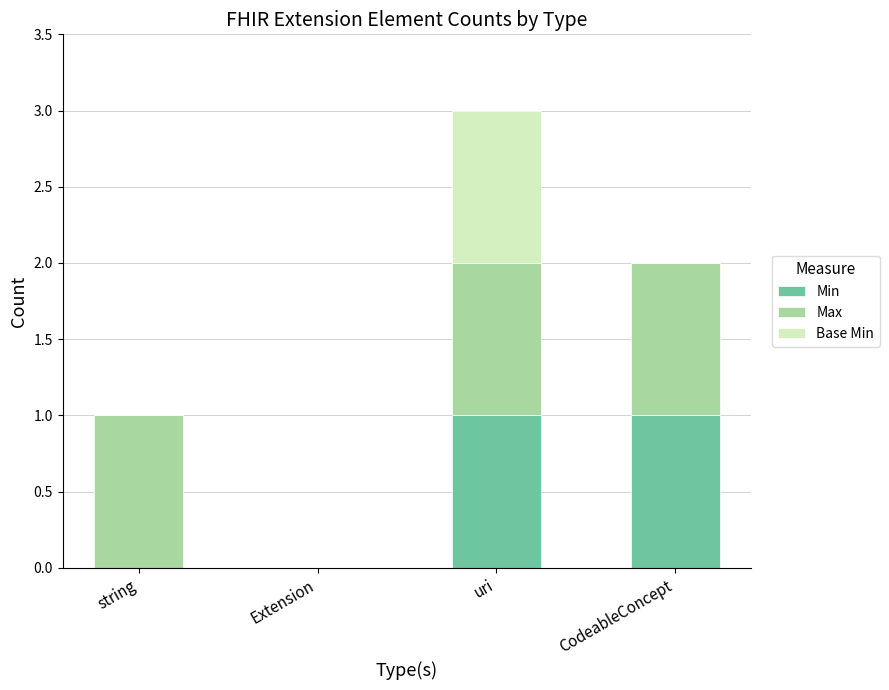

How many categories are shown in the chart?

4